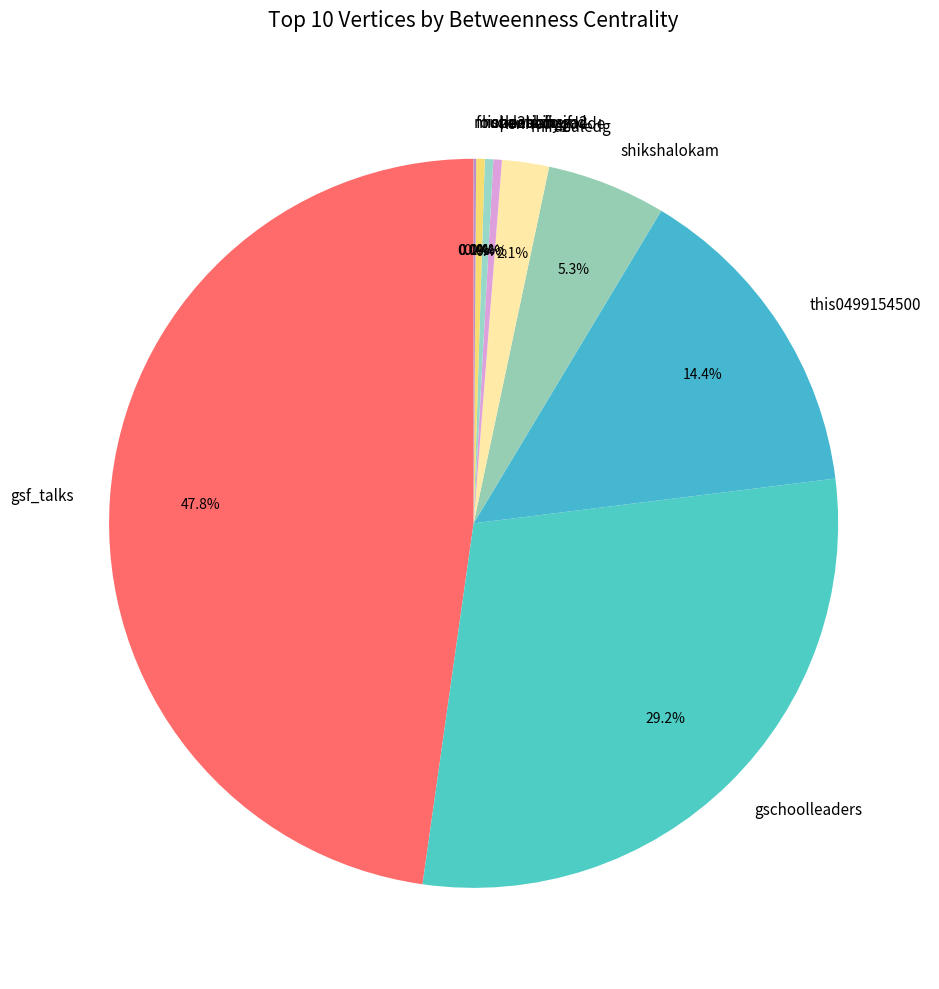

What is the ratio of the value at gsf_talks to the value at hope2shine?

127.1